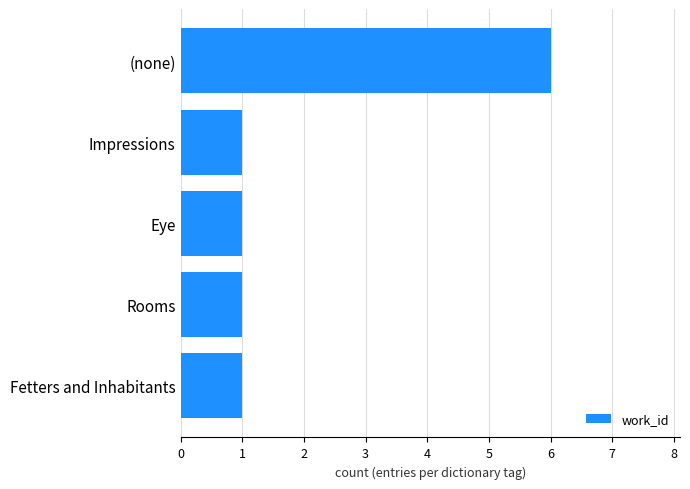

What is the value of the 2nd bar from the top?

1